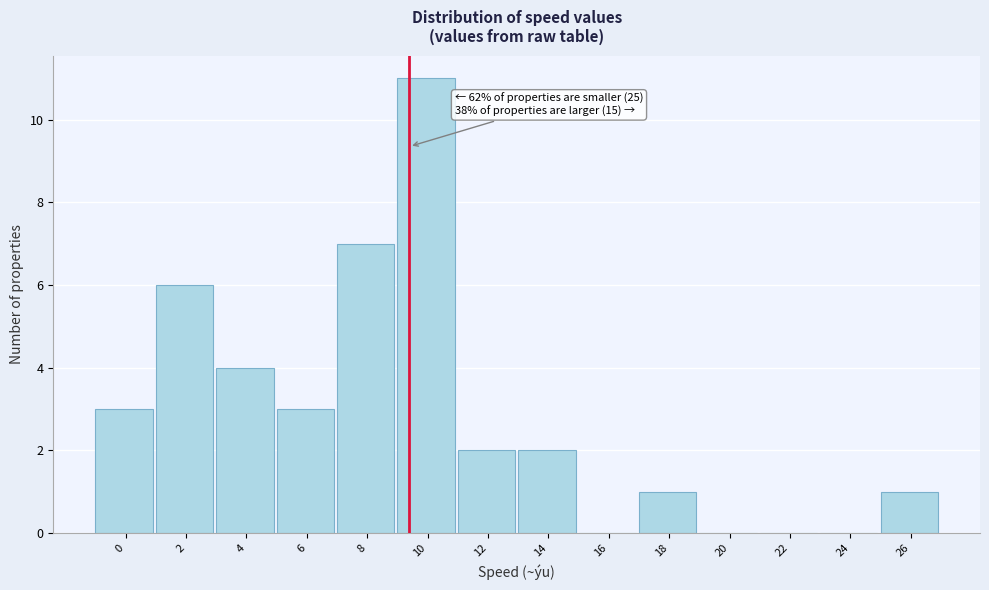

Reading left to right, list all the values displayed in this chart.

0=3	2=6	4=4	6=3	8=7	10=11	12=2	14=2	16=0	18=1	20=0	22=0	24=0	26=1